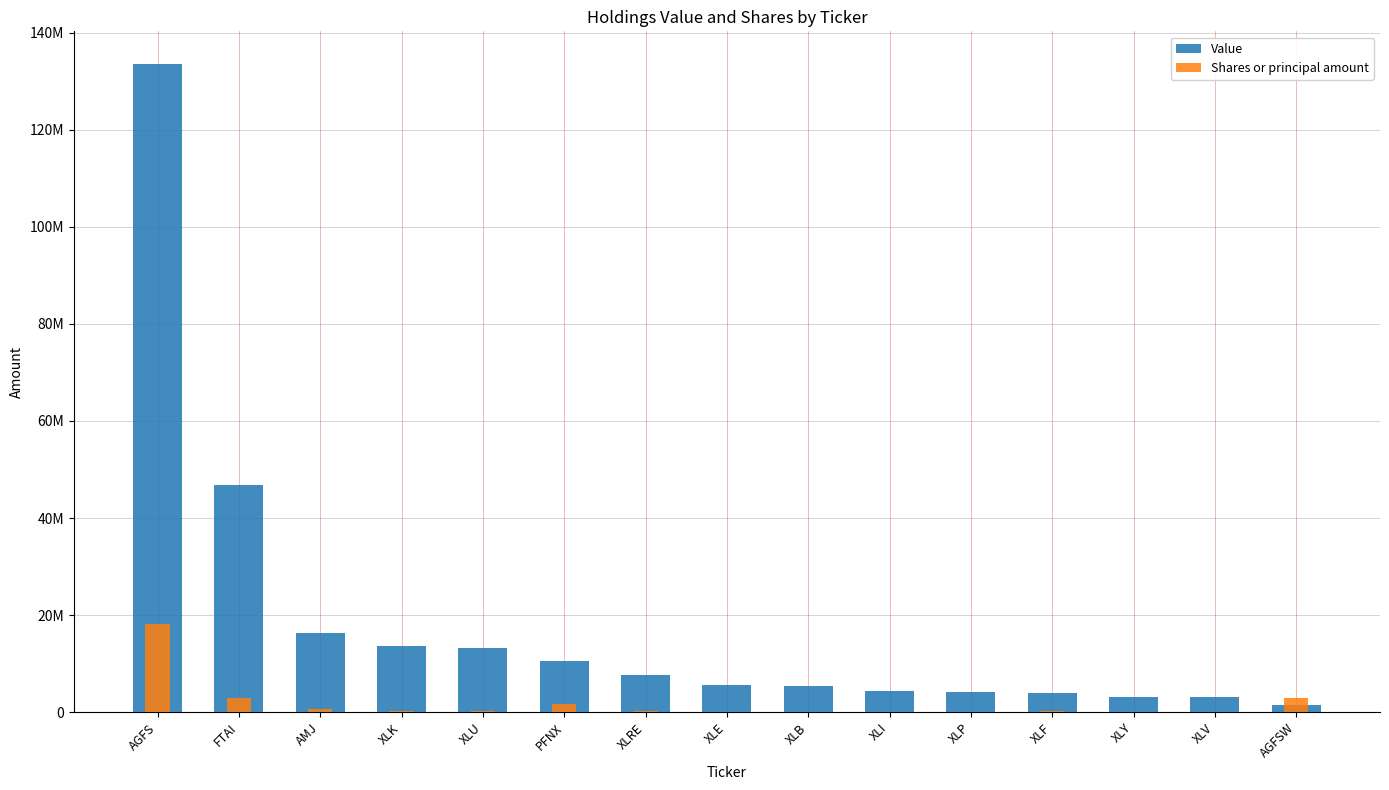

What are all the series names shown in the legend?

Value, Shares or principal amount